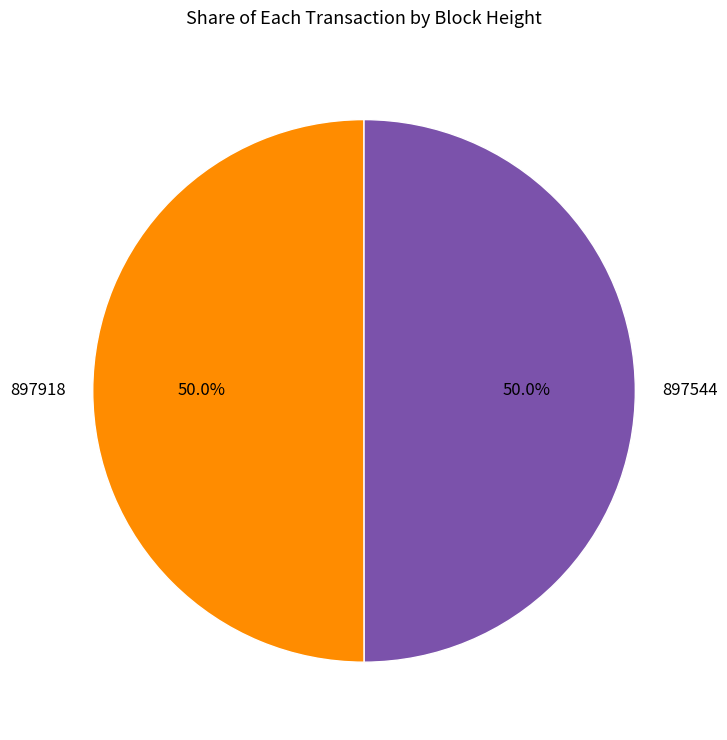

Approximately how many times larger is the value at 897544 compared to 897918?

1.0